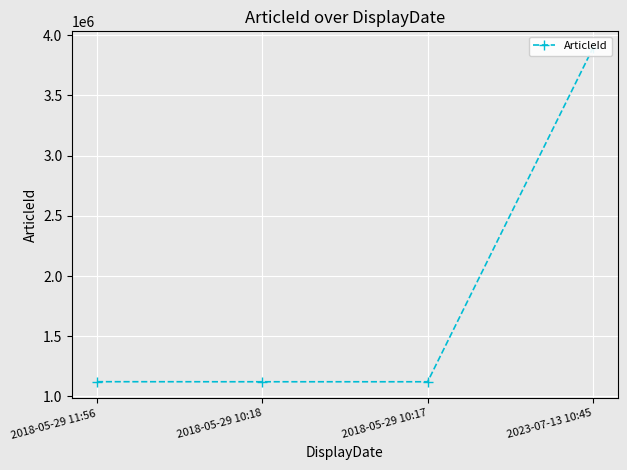

How many values are below 1122457?

2